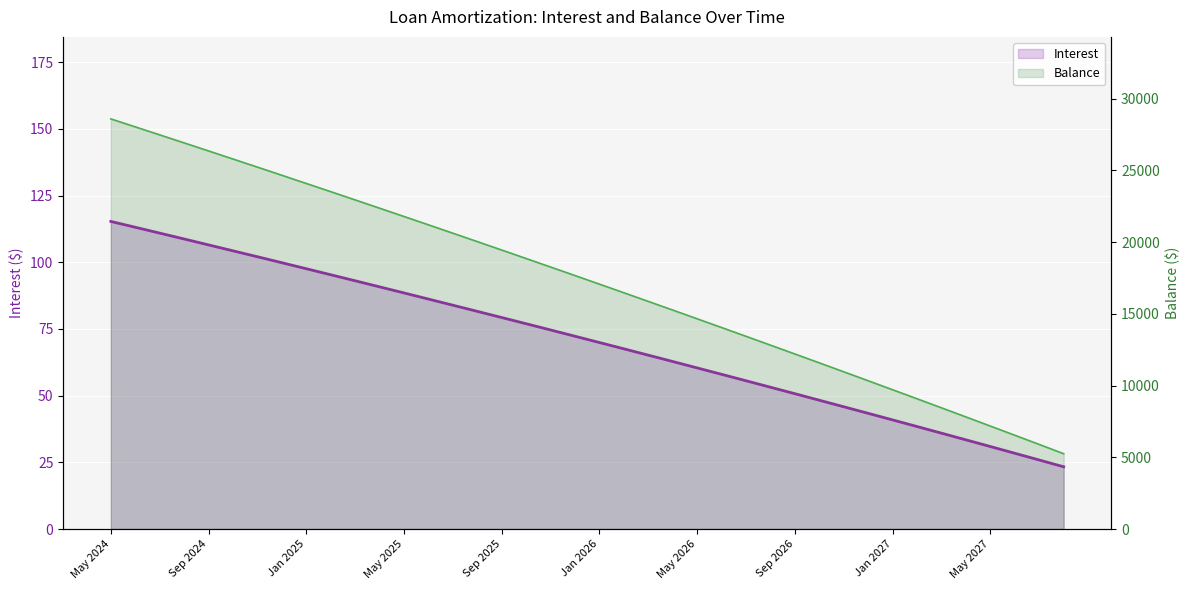

Count the number of categories in the chart.

40